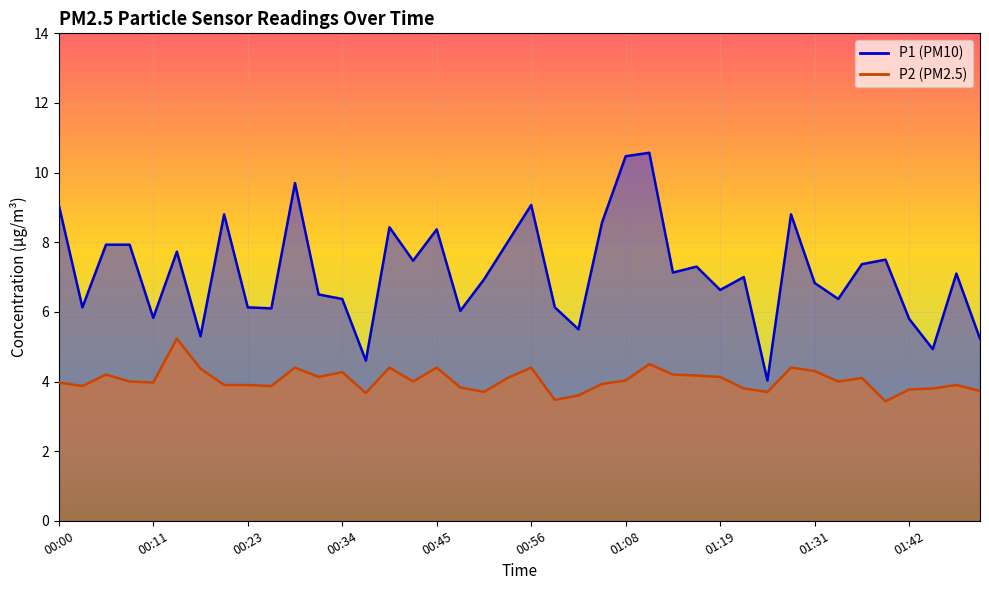

Which has a higher value, 00:48 or 00:17?

00:48